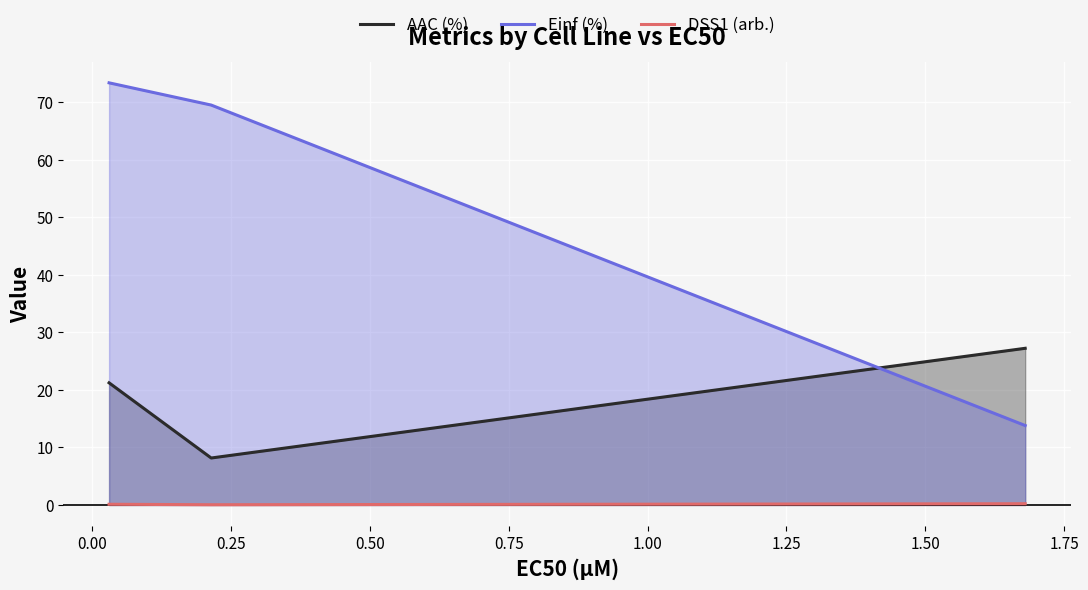

Rank the categories by DSS1 (arb.) value from highest to lowest.

0.25, −0.25, 0.00